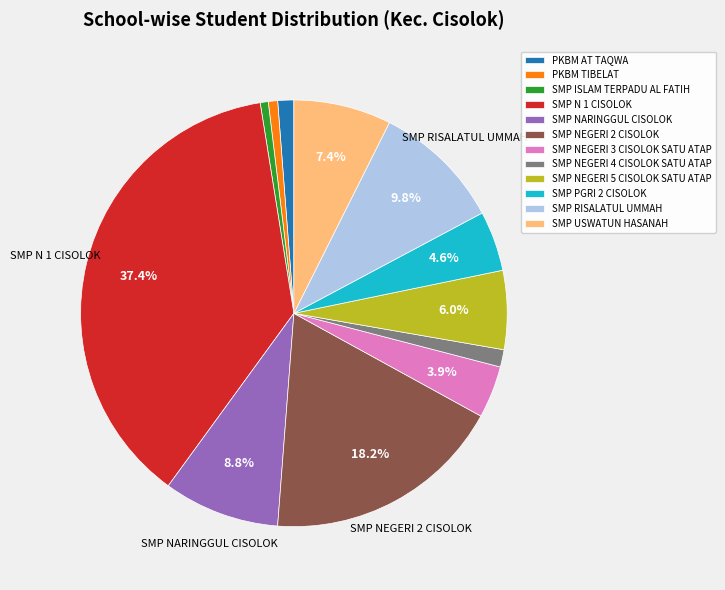

How many segments does this pie chart have?

12